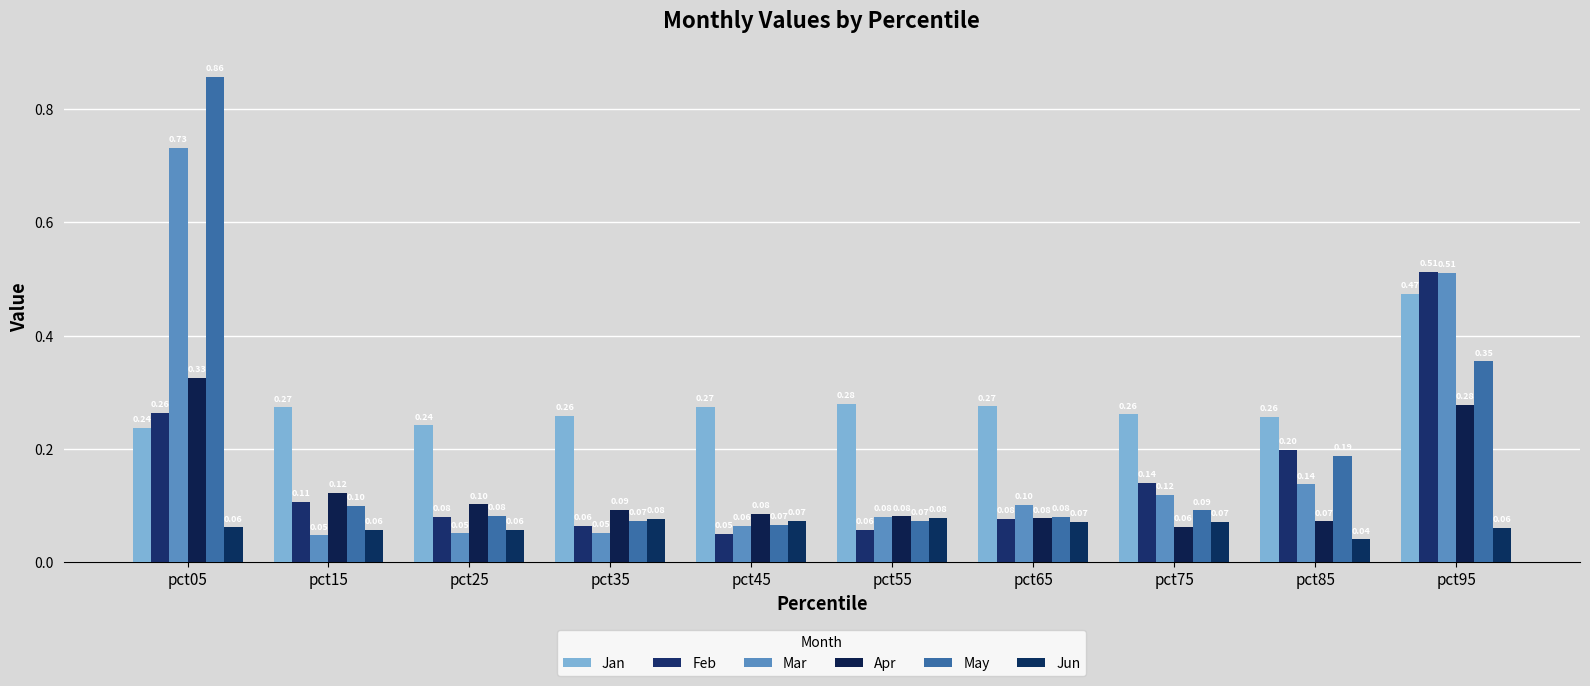

Which category has the highest value across all series?

pct05